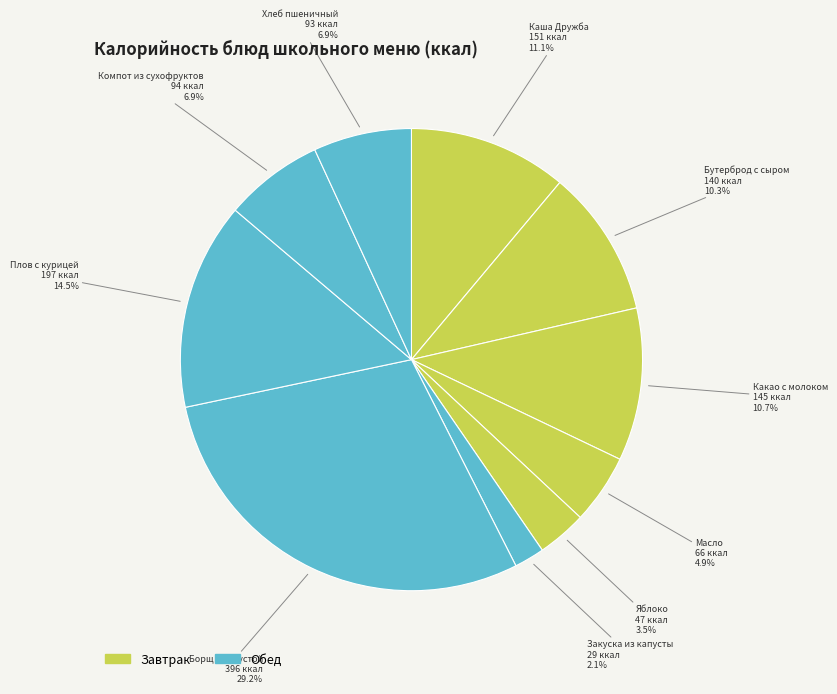

To the nearest percent, what percentage of the pie is Бутерброд с сыром?

10%